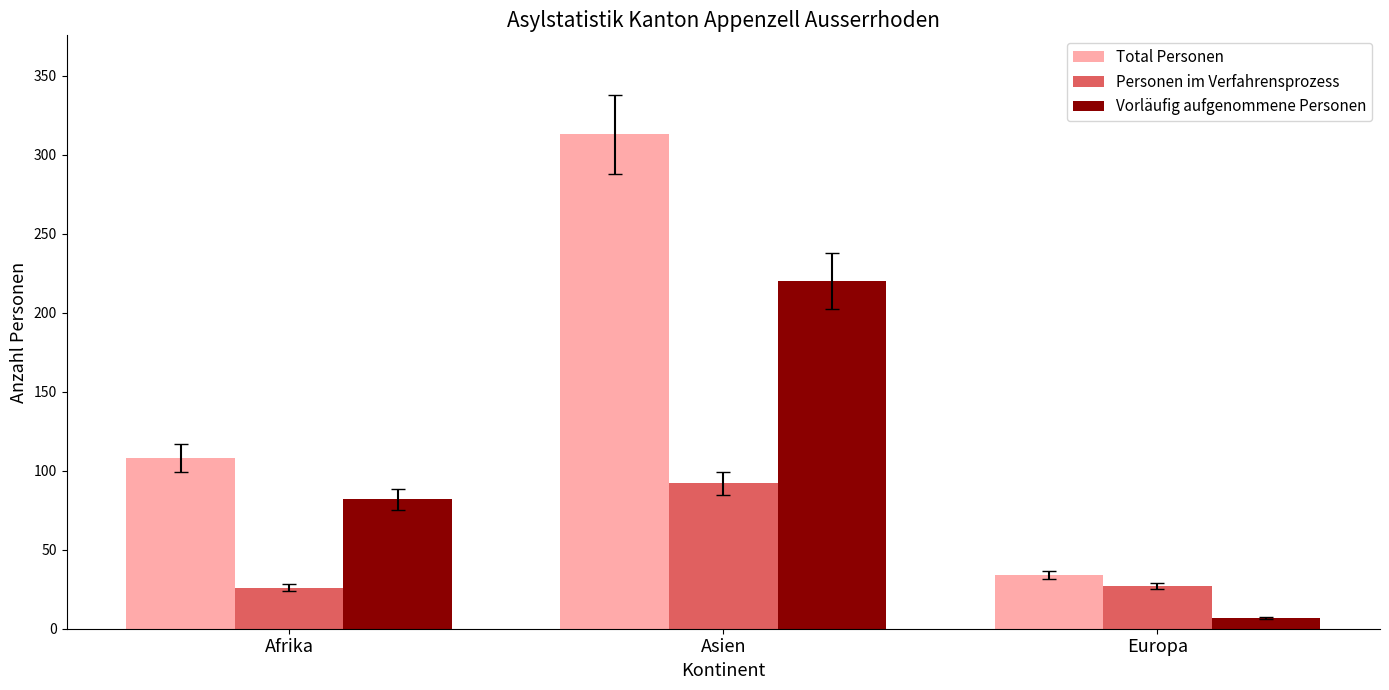

The value of Personen im Verfahrensprozess at Afrika is 26. True or false?

True